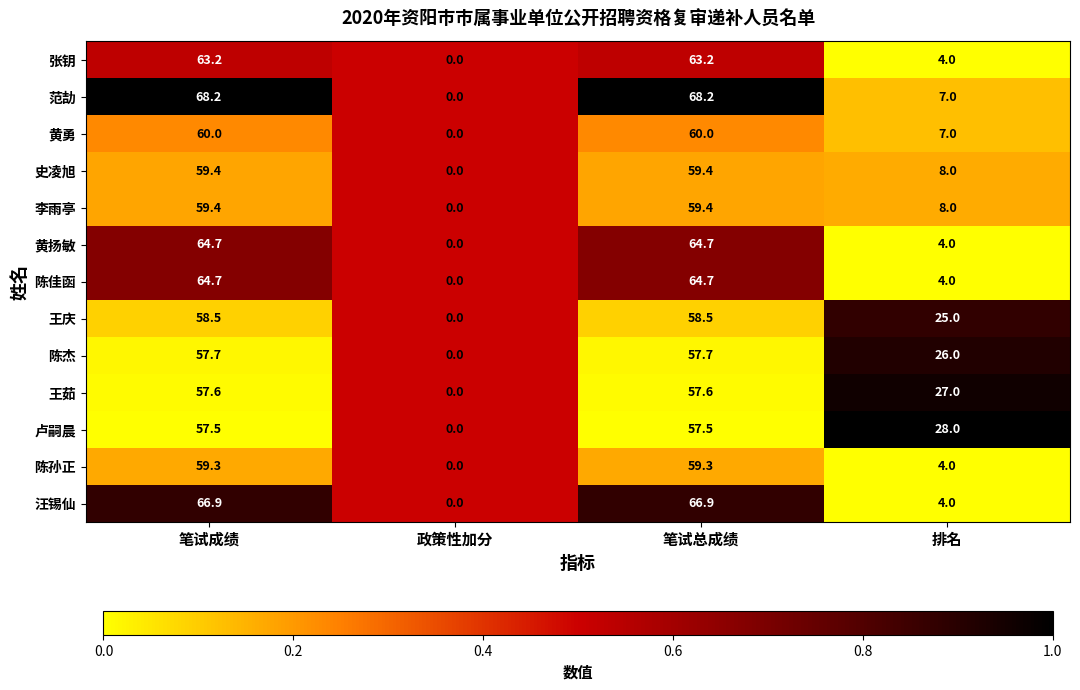

What is the spread (max minus min) of values at 笔试成绩?

10.7